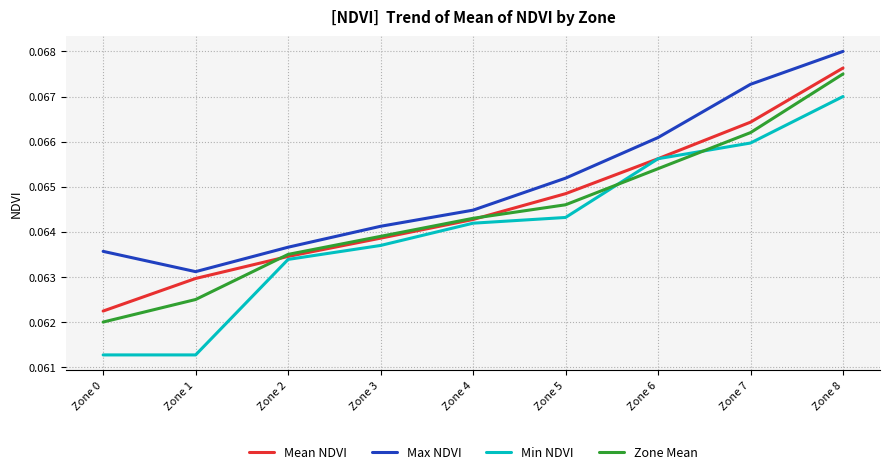

What is the total value across all series at Zone 8?

0.3